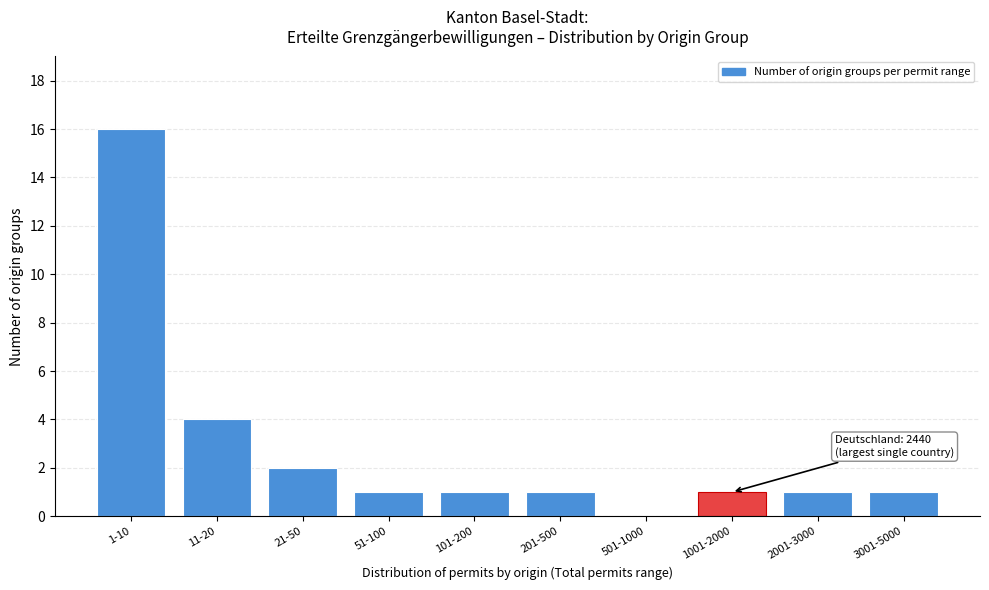

Reading right to left, what are all the values shown in this chart?

3001-5000=1	2001-3000=1	1001-2000=1	501-1000=0	201-500=1	101-200=1	51-100=1	21-50=2	11-20=4	1-10=16